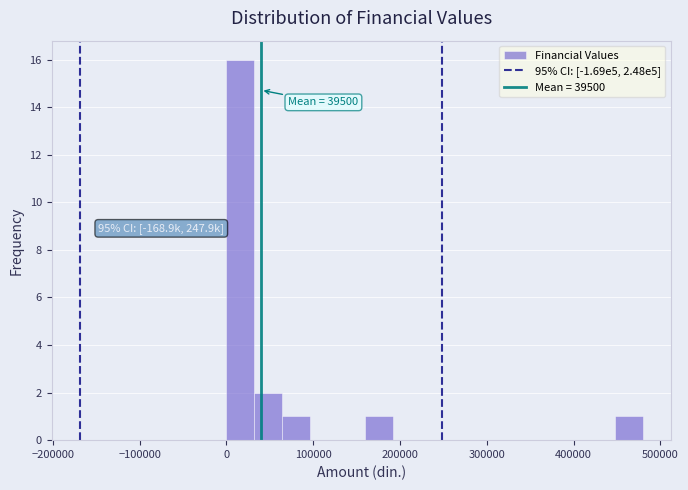

Read against the x-axis, roughly where is the centre of the tallest bar?

20000